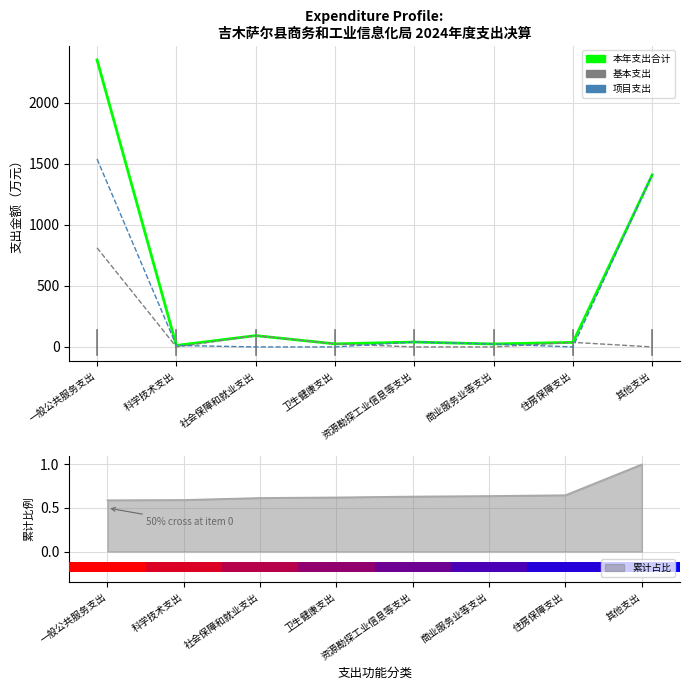

True or false: 基本支出 has a value of 811.9 at 一般公共服务支出.

True